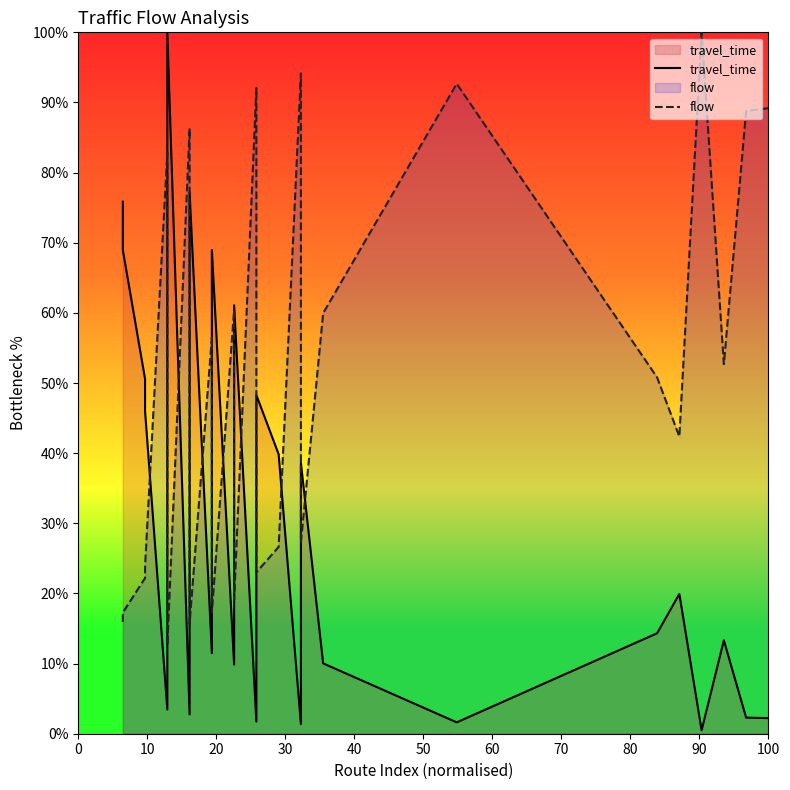

Is the value of travel_time at 60 greater than the value of flow at 18?

No